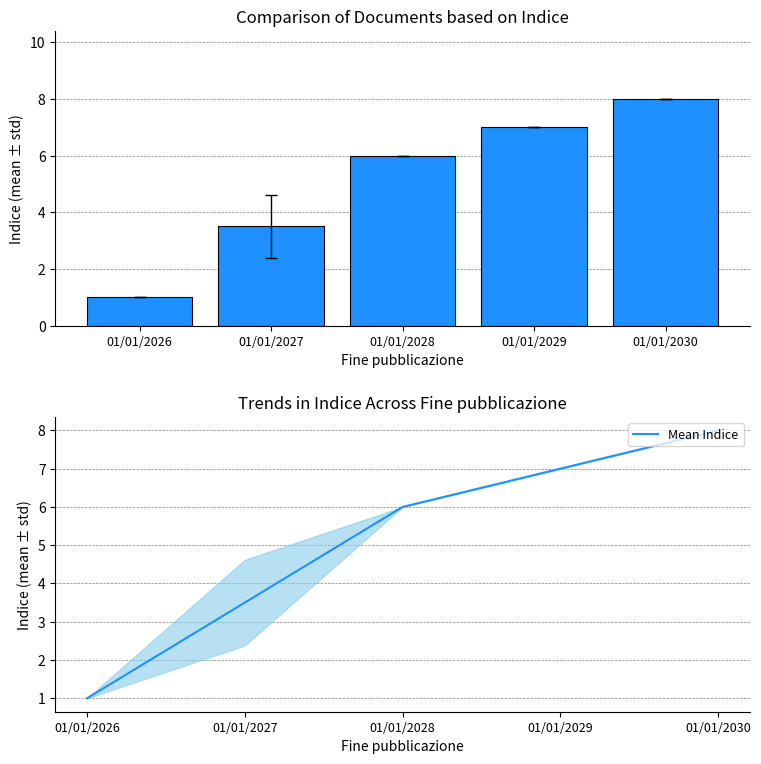

How many groups of bars are there?

5